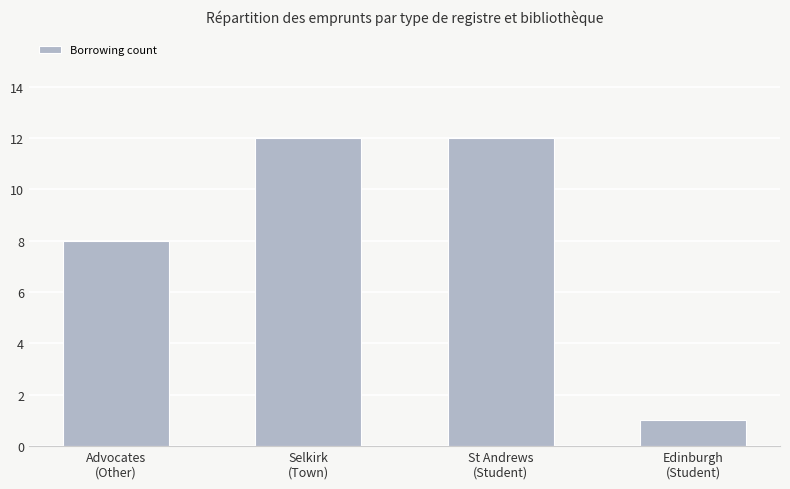

What position from the right is St Andrews
(Student)?

2